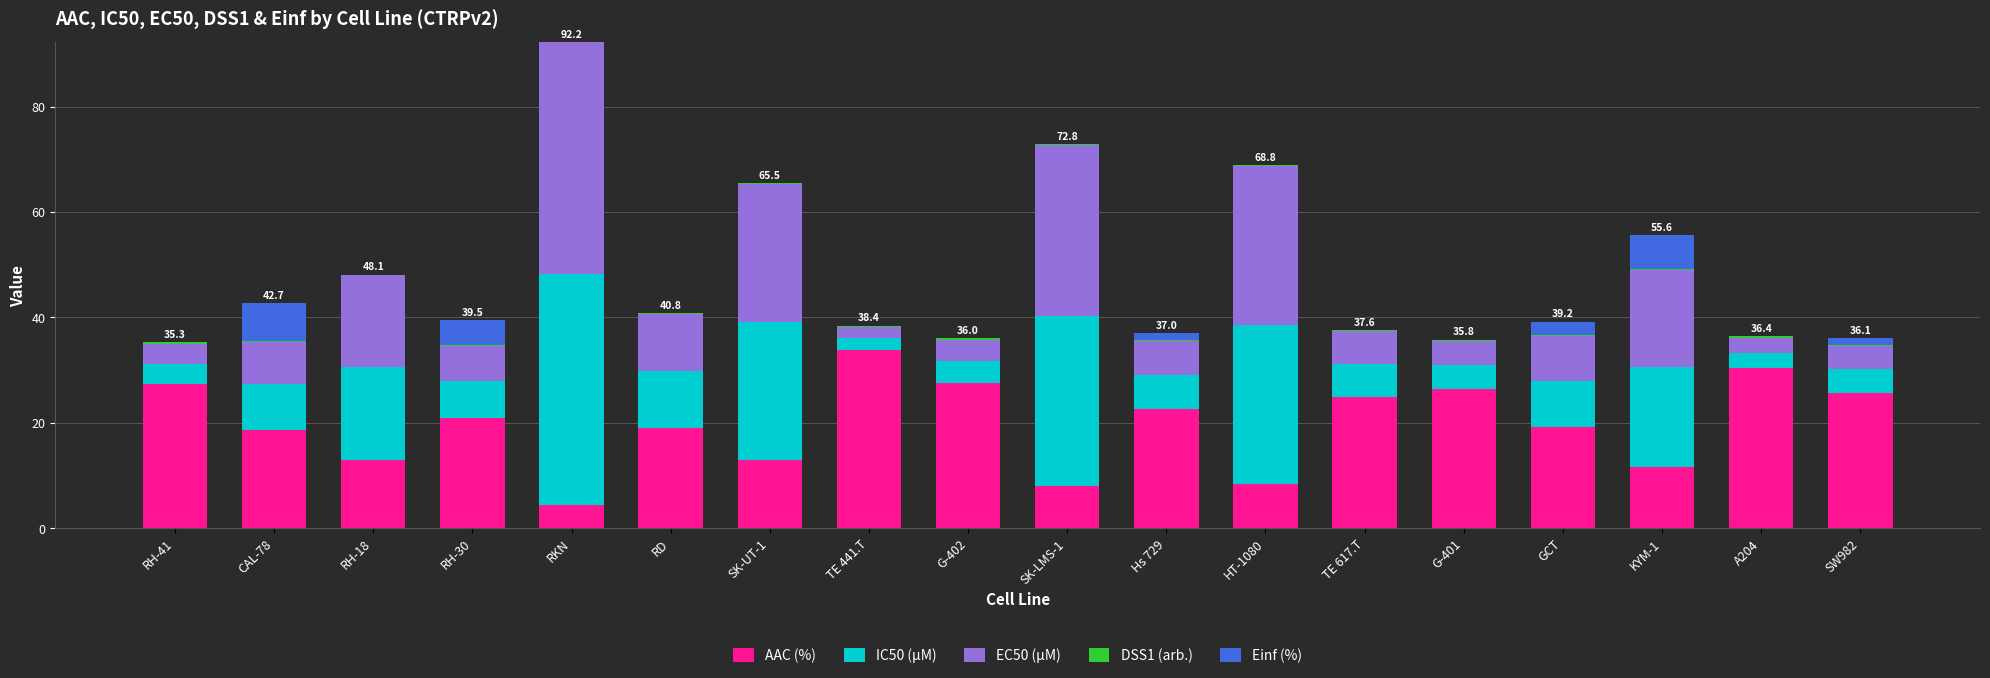

At which category is the sum across all series the highest?

RKN